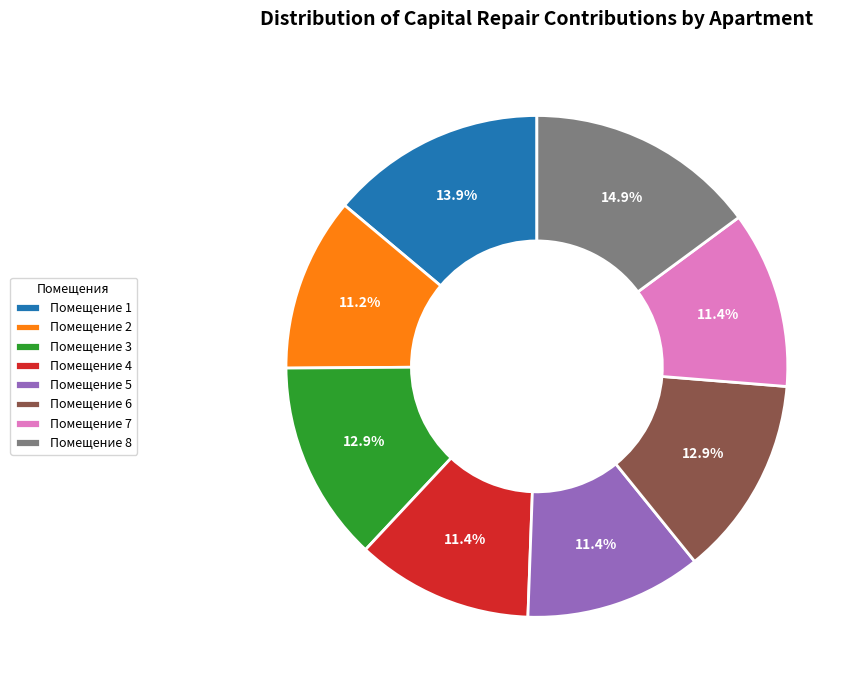

Combined, what portion of the pie is Помещение 3 and Помещение 7?

24.3%